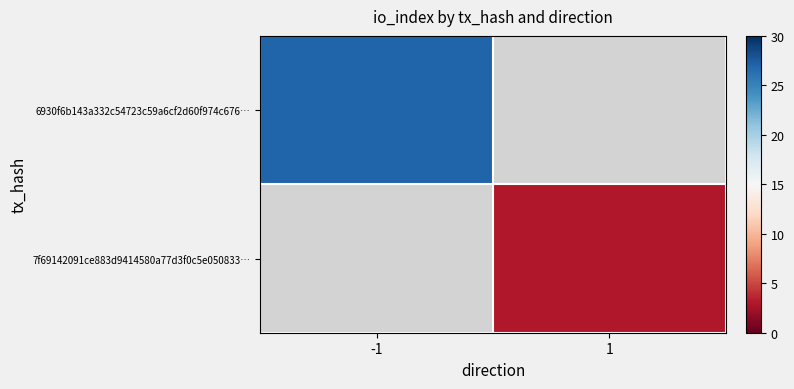

Which series has the widest spread of values?

6930f6b143a332c54723c59a6cf2d60f974c676…